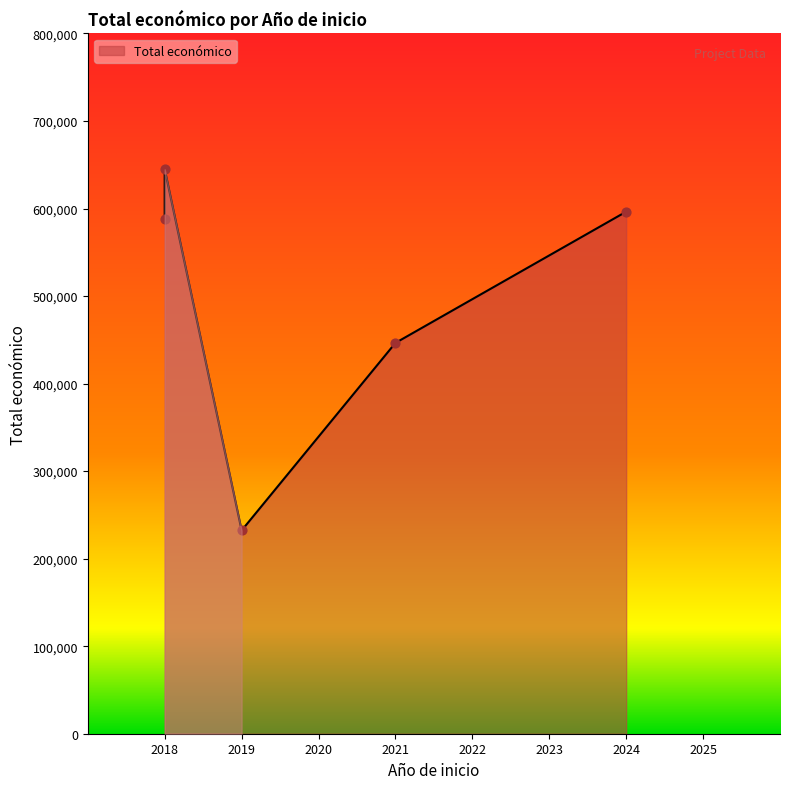

What is the change in value from 2018 to 2019?

-412628